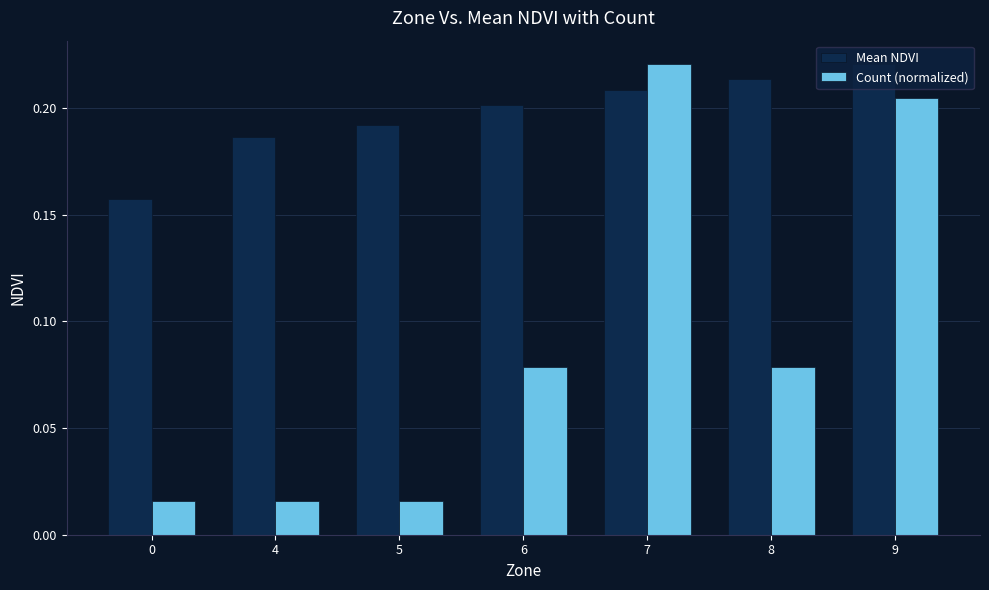

At how many categories does at least one series exceed 0?

7